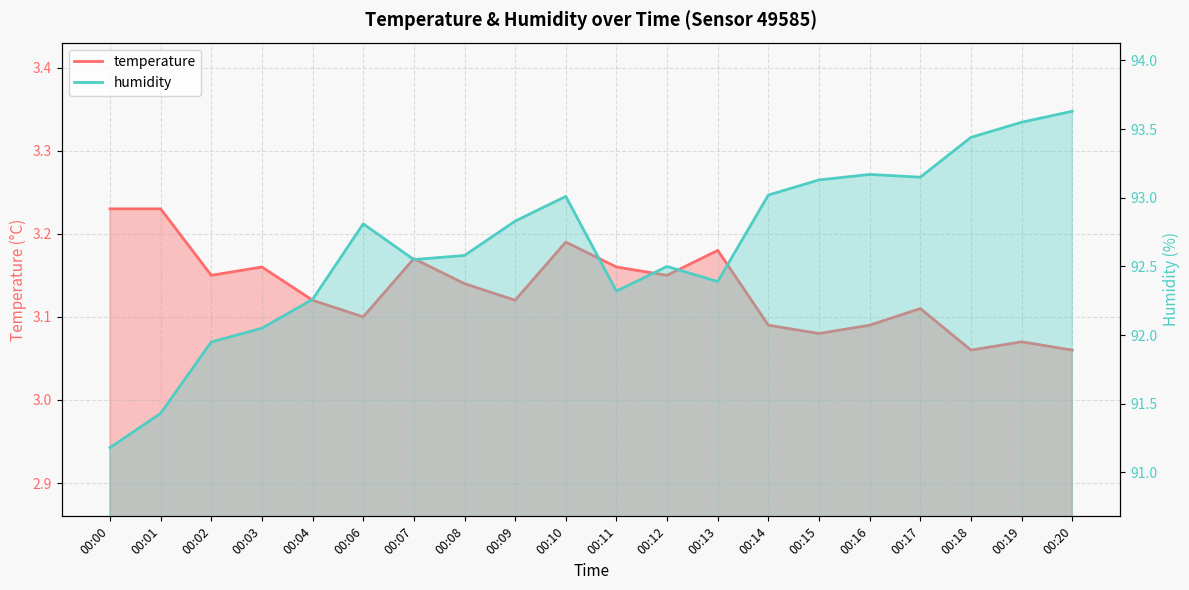

At how many categories does at least one series exceed 44?

20